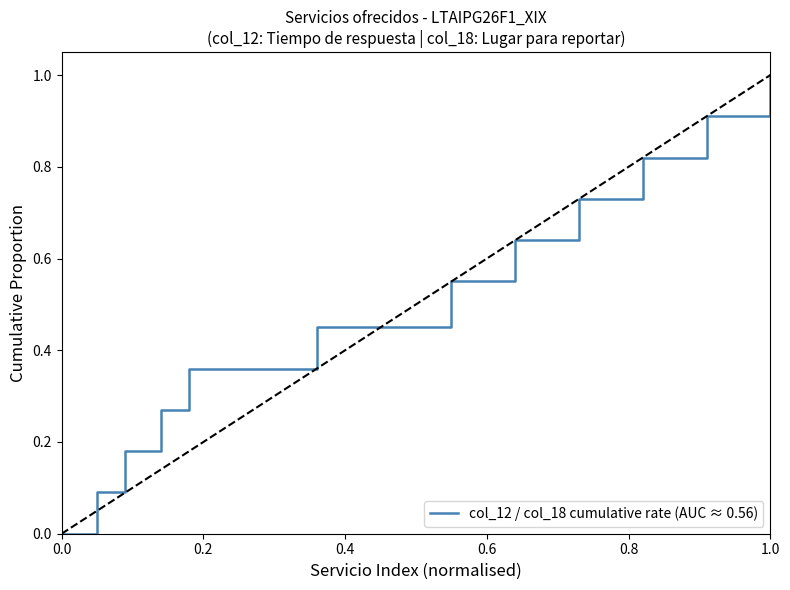

What is the maximum value for col_12 / col_18 cumulative rate (AUC ≈ 0.56)?

1.0